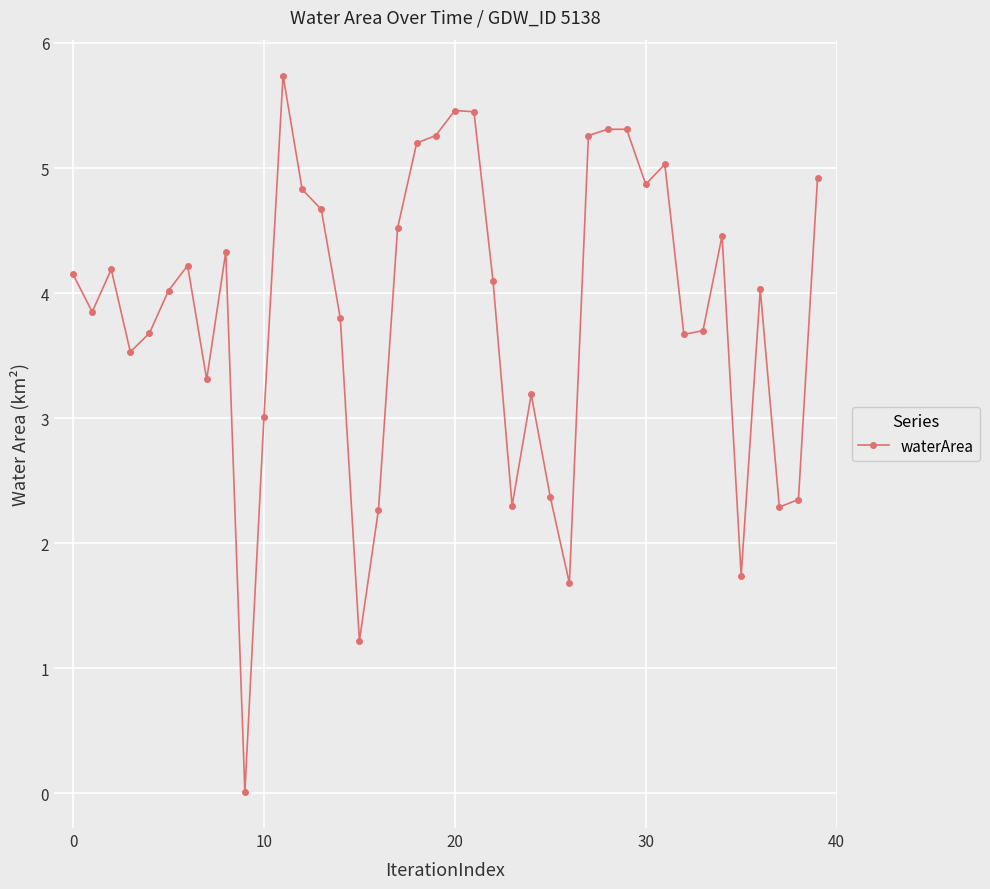

What is the value of the 20th point from the left?

5.3